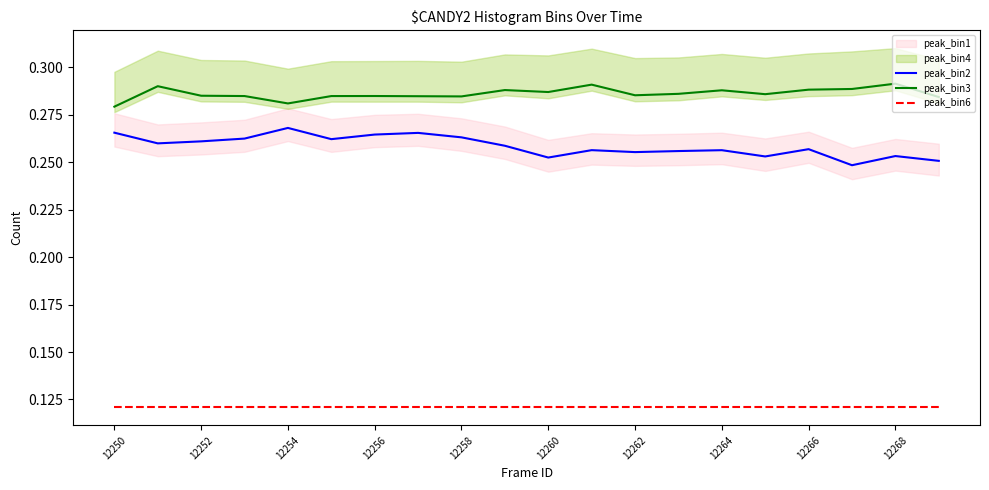

True or false: peak_bin2 and peak_bin3 intersect in this chart.

False